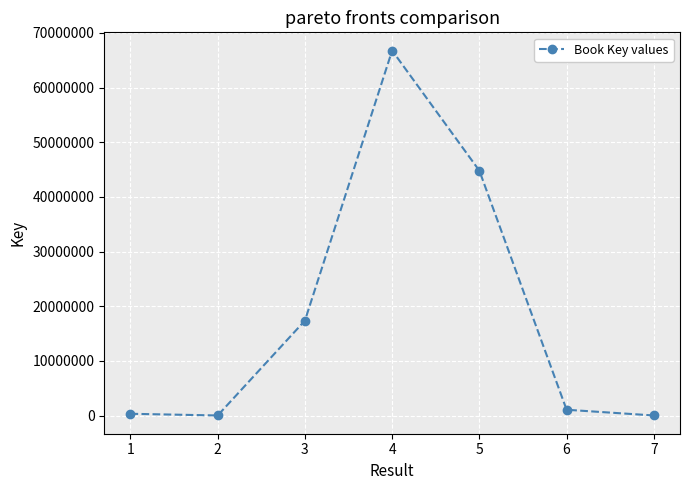

What is the average value?

18615494